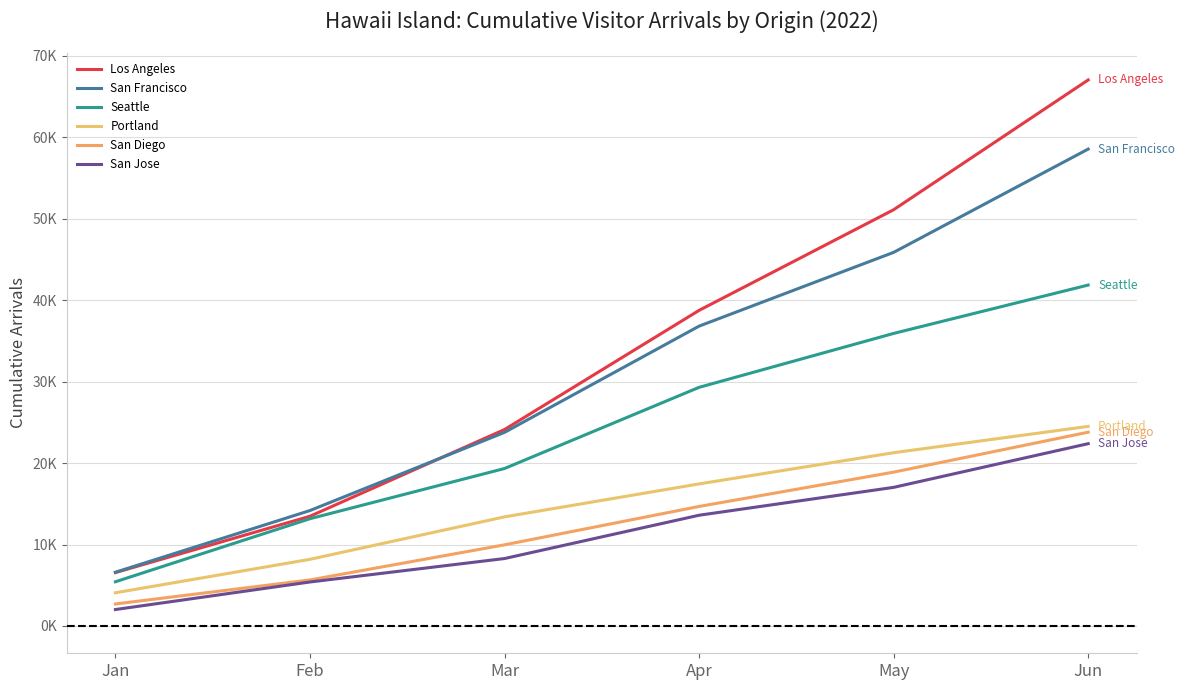

Is it true that Los Angeles equals 26548.3 at Apr?

False